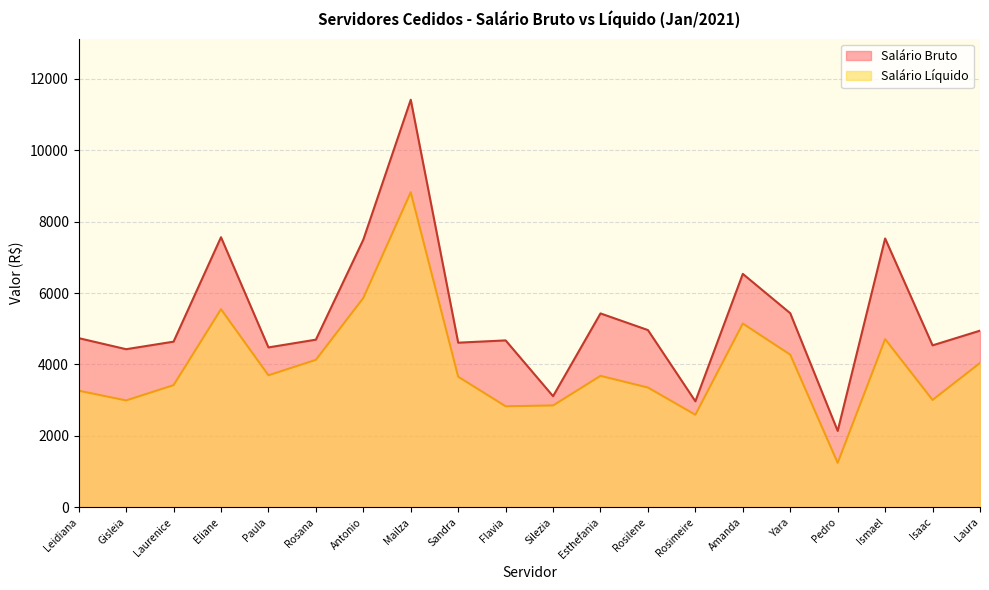

Which category has the lowest value across all series?

Pedro